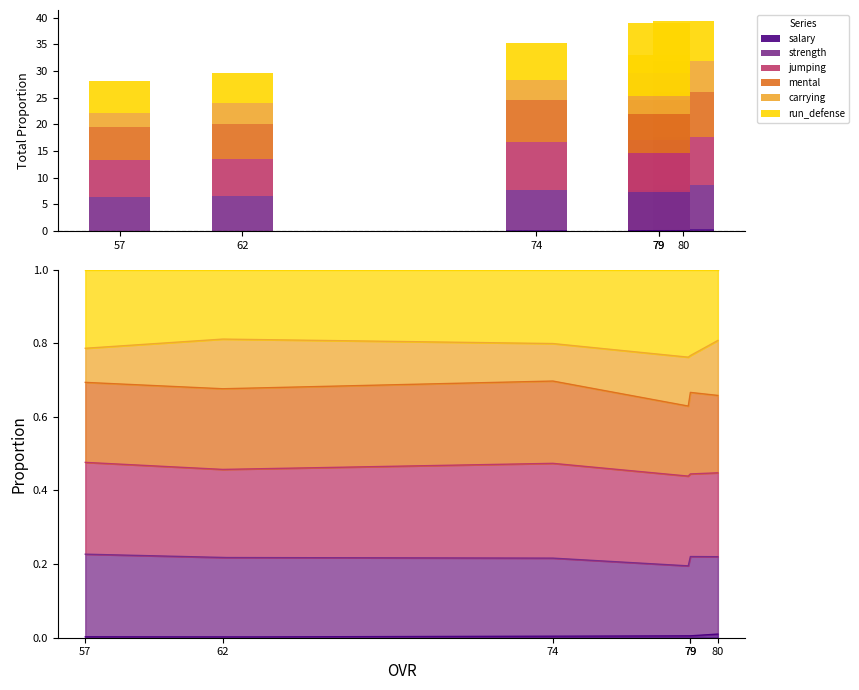

What is the spread (max minus min) of values at 62?

7.0